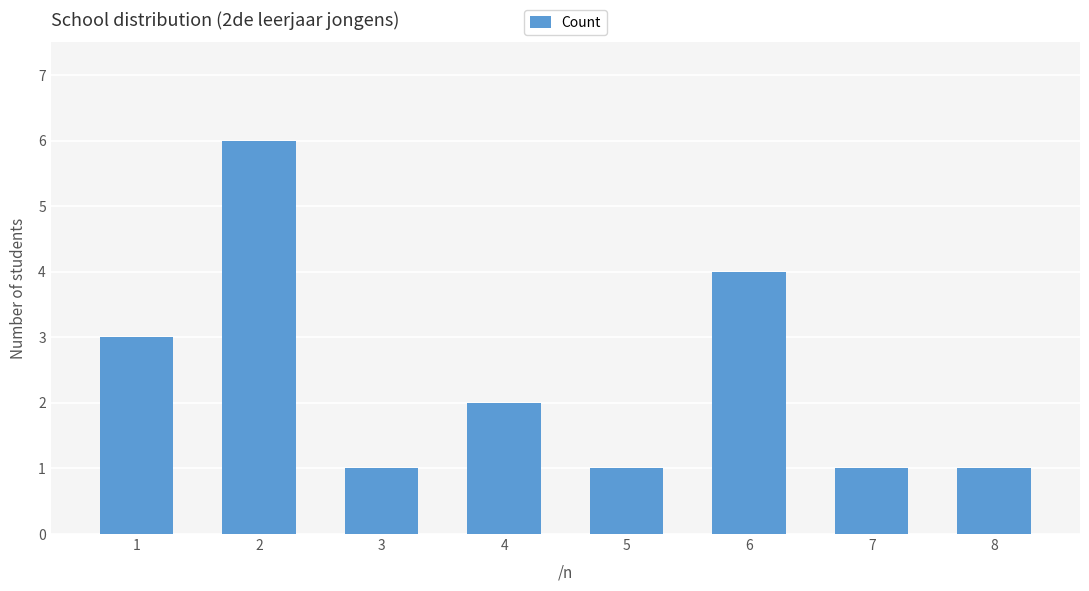

Is it true that the value at 2 is 6?

True